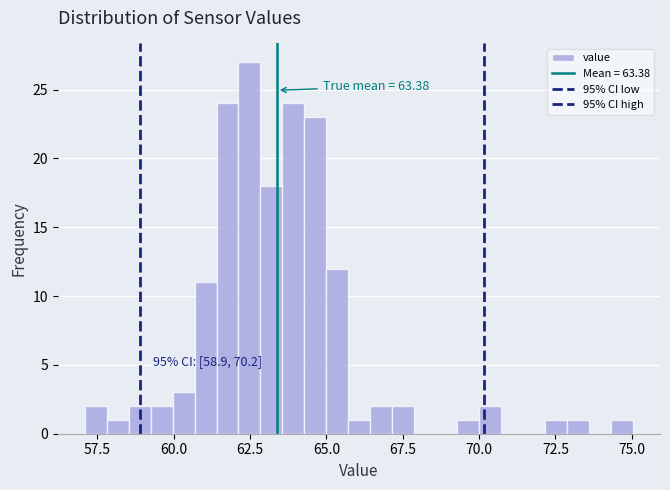

Read against the x-axis, roughly where is the centre of the tallest bar?

62.5